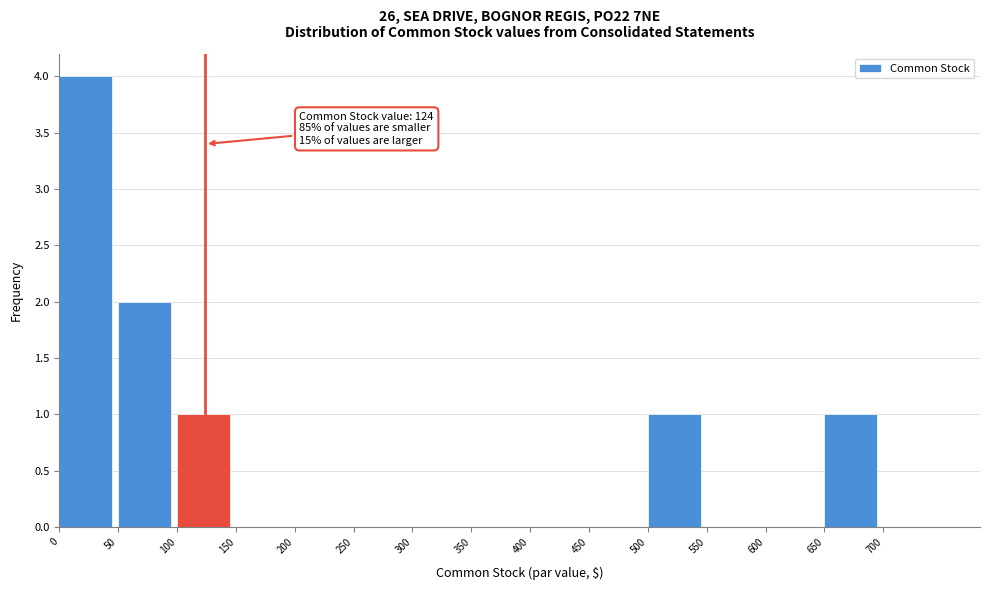

Over which range of the x-axis is the bar tallest?

0 to 50